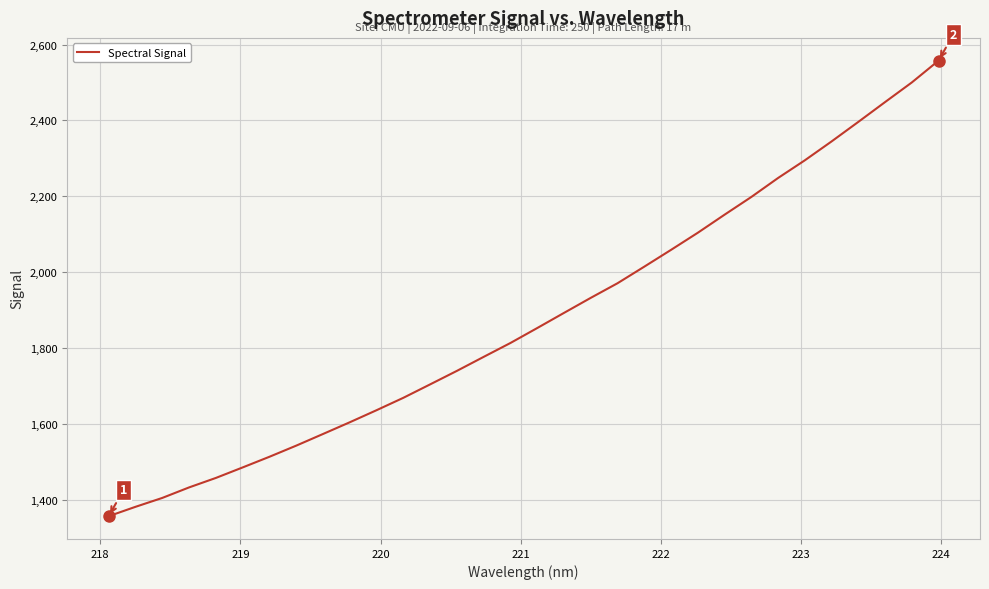

What is the smallest value displayed?

1356.5